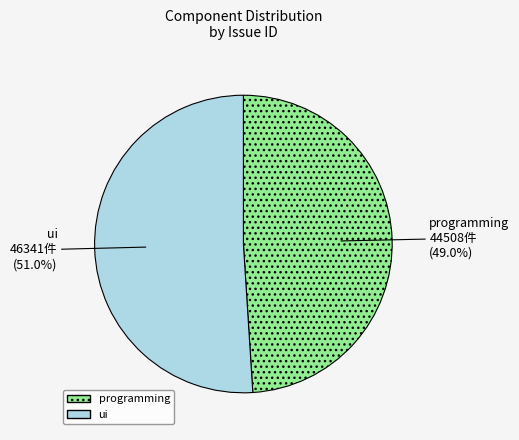

True or false: programming accounts for 49% of the total.

True